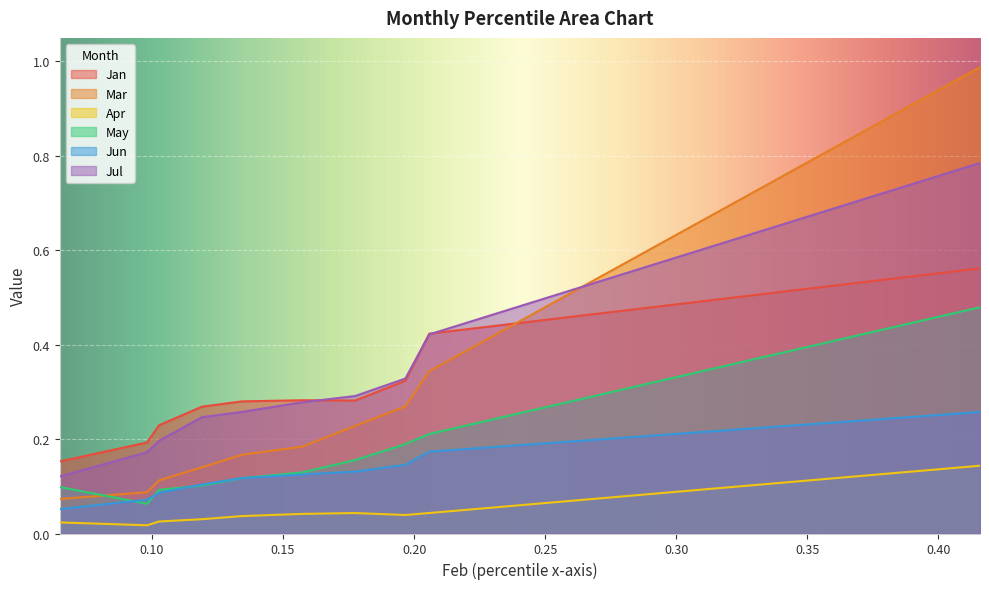

Reading left to right, list all the values displayed in this chart.

Jan: pct05=0.2	pct15=0.2	pct25=0.2	pct35=0.3	pct45=0.3	pct55=0.3	pct65=0.3	pct75=0.3	pct85=0.4	pct95=0.6
Mar: pct05=0.1	pct15=0.1	pct25=0.1	pct35=0.1	pct45=0.2	pct55=0.2	pct65=0.2	pct75=0.3	pct85=0.3	pct95=1.0
Apr: pct05=0.0	pct15=0.0	pct25=0.0	pct35=0.0	pct45=0.0	pct55=0.0	pct65=0.0	pct75=0.0	pct85=0.0	pct95=0.1
May: pct05=0.1	pct15=0.1	pct25=0.1	pct35=0.1	pct45=0.1	pct55=0.1	pct65=0.2	pct75=0.2	pct85=0.2	pct95=0.5
Jun: pct05=0.1	pct15=0.1	pct25=0.1	pct35=0.1	pct45=0.1	pct55=0.1	pct65=0.1	pct75=0.1	pct85=0.2	pct95=0.3
Jul: pct05=0.1	pct15=0.2	pct25=0.2	pct35=0.2	pct45=0.3	pct55=0.3	pct65=0.3	pct75=0.3	pct85=0.4	pct95=0.8